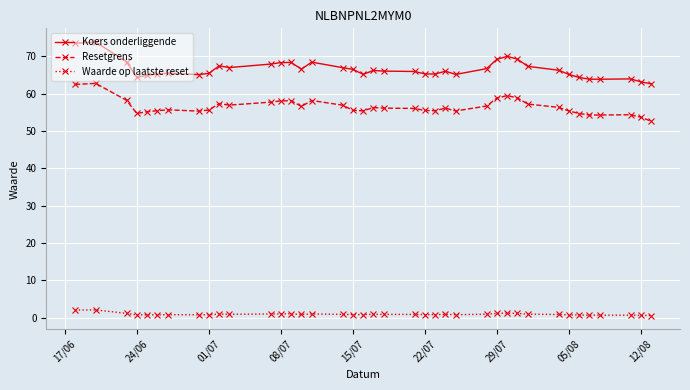

What is the sum of all Koers onderliggende values?

2595.1